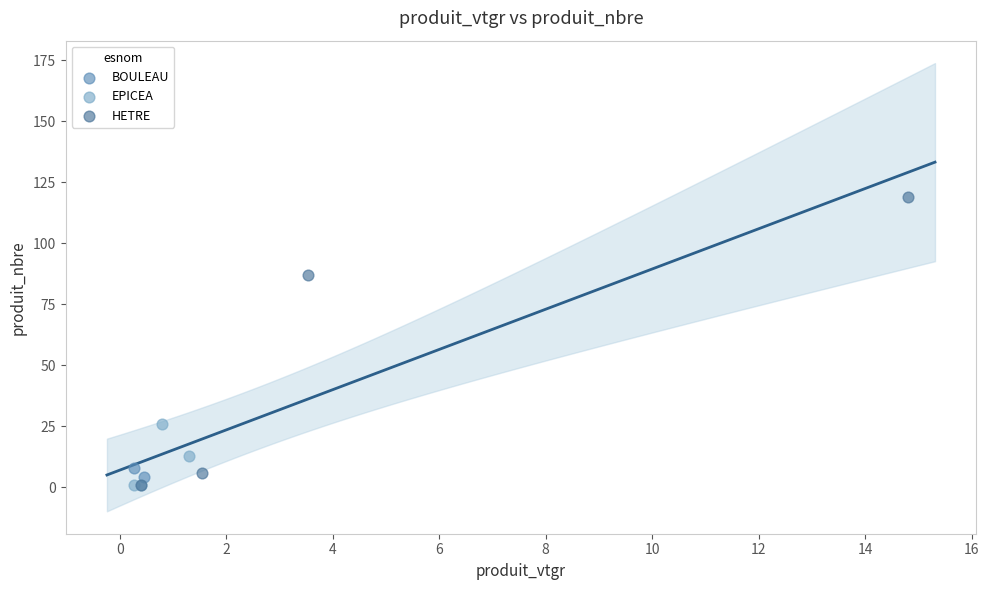

Which series contains the highest Y value?

HETRE